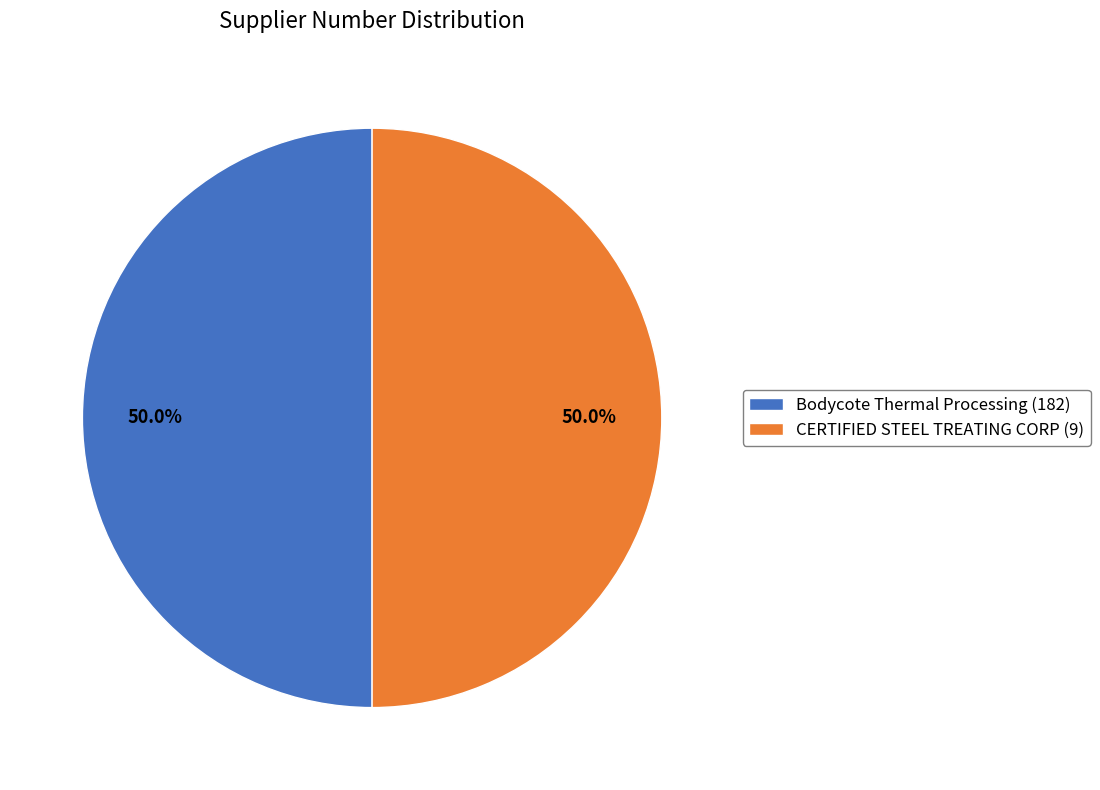

What percentage is the Bodycote Thermal Processing (182) slice, to the nearest percent?

50%